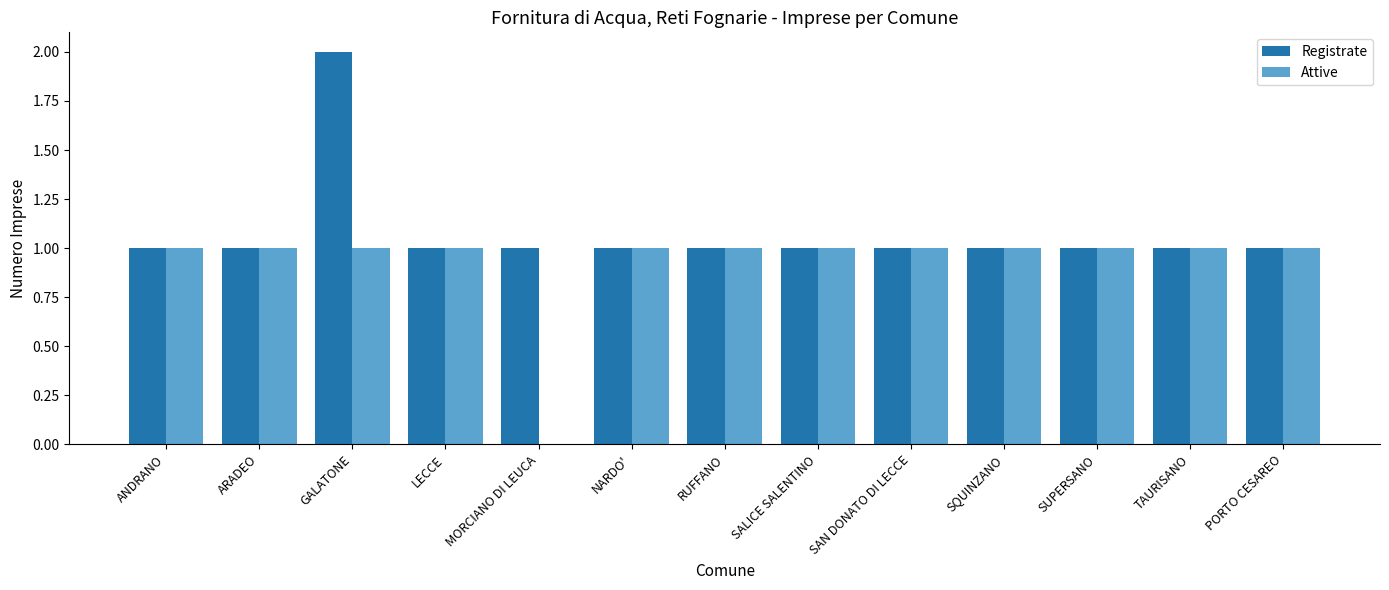

How many distinct data groups are displayed?

2